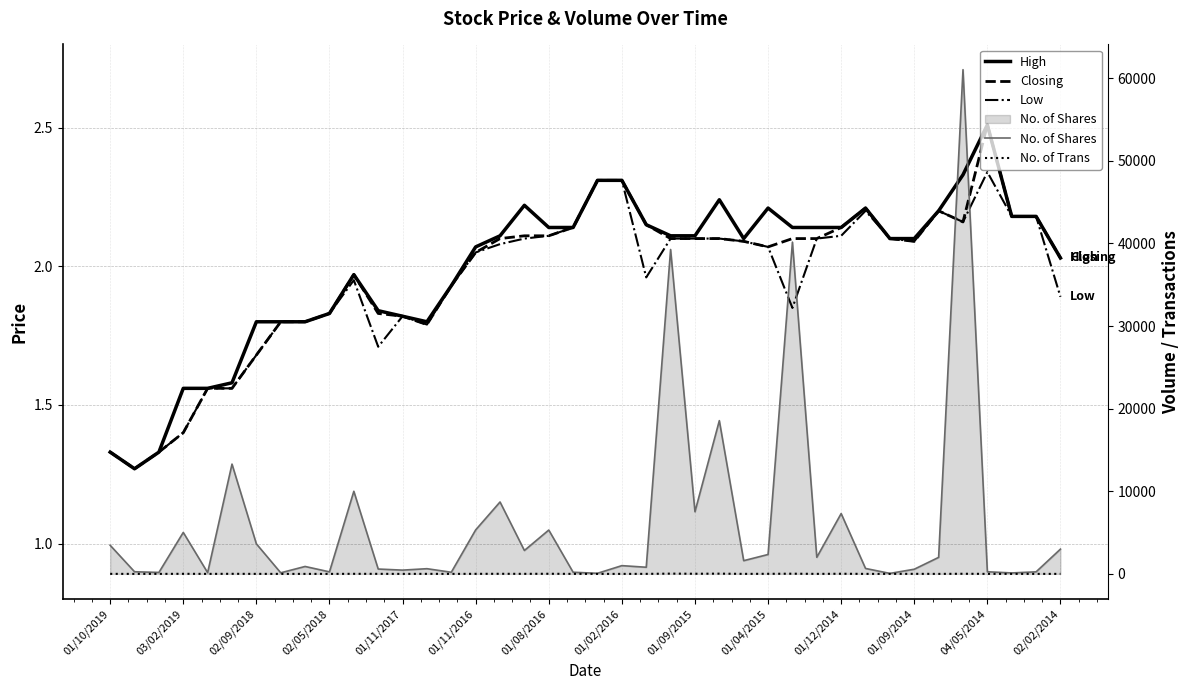

Does the chart display data point markers on the line(s)?

No